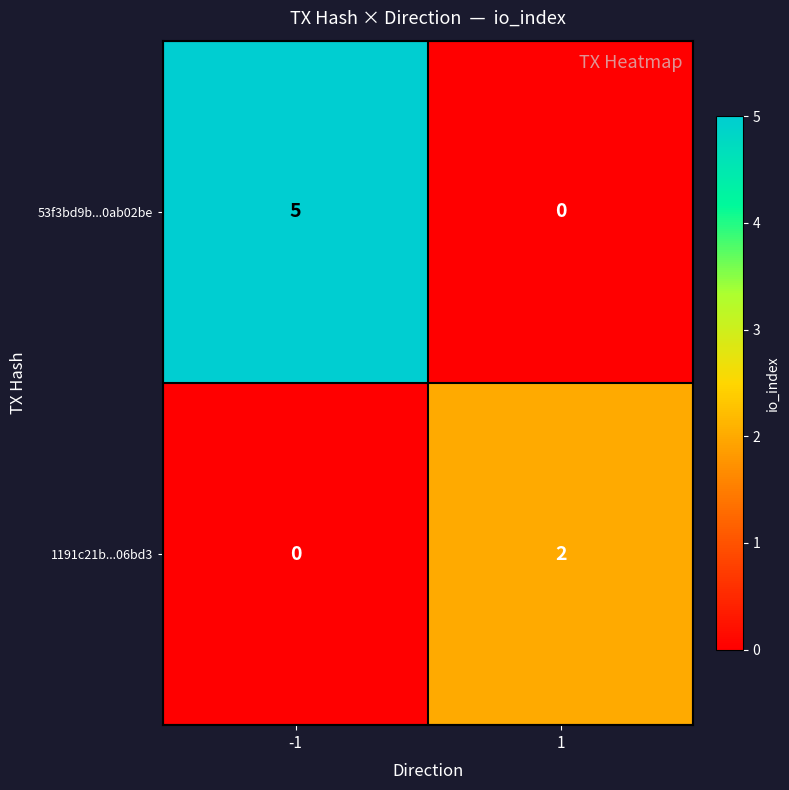

What is the sum of all 53f3bd9b...0ab02be values?

5